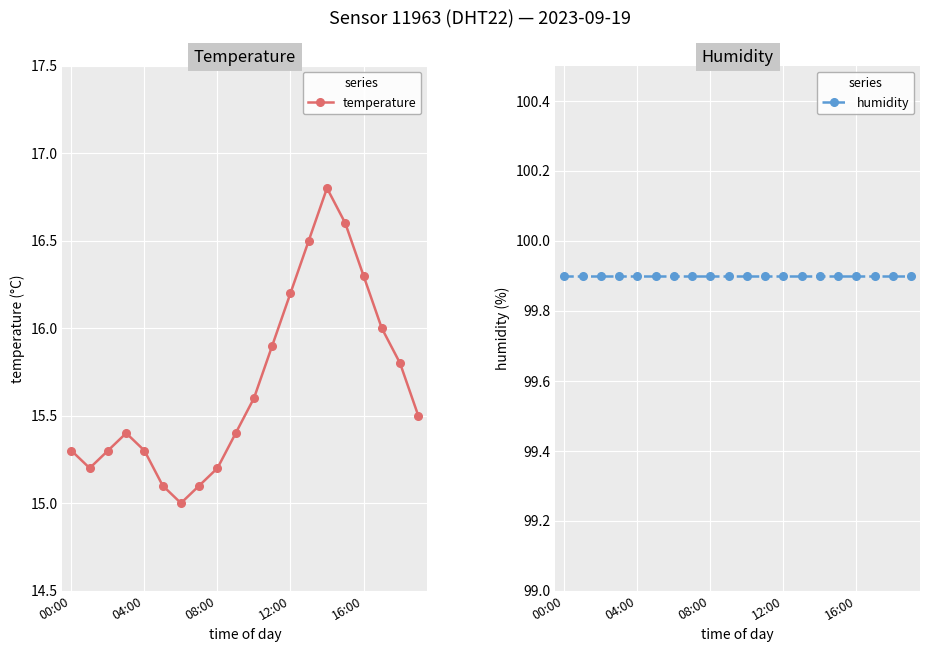

Which series has the largest total across all categories?

humidity